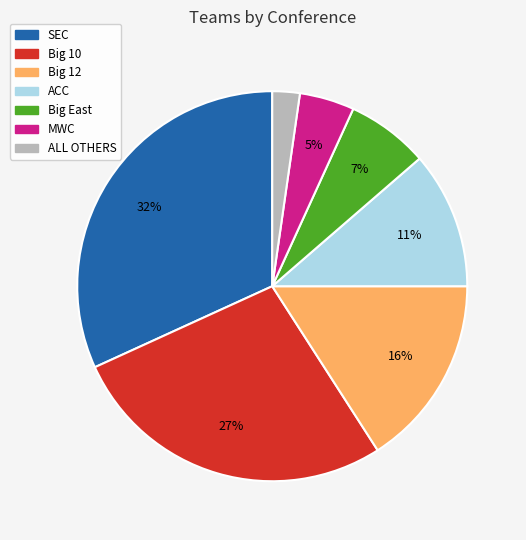

Rank the categories by value from highest to lowest.

SEC, Big 10, Big 12, ACC, Big East, MWC, ALL OTHERS